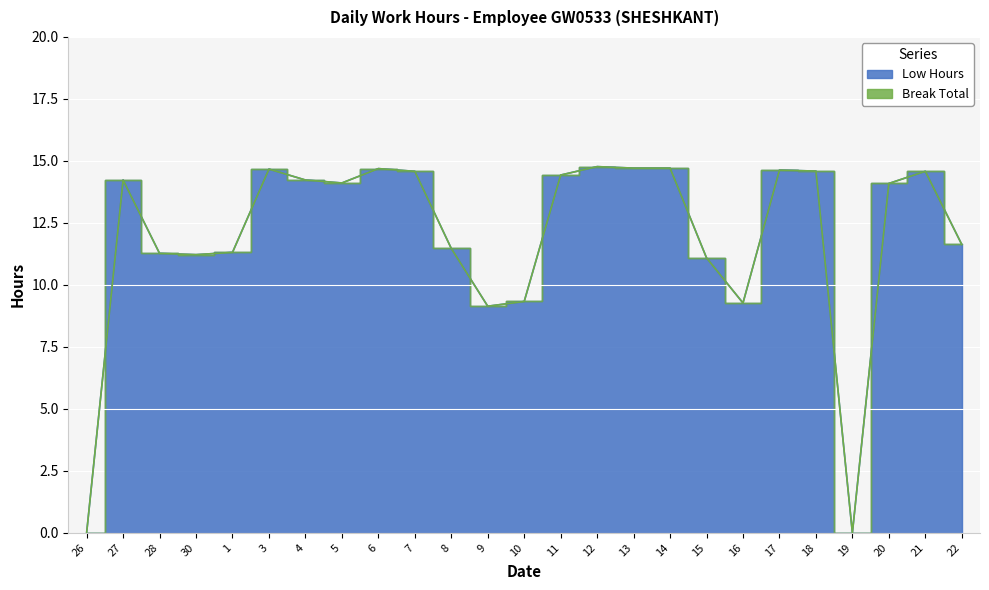

True or false: the data has more than 0 interior local peaks.

True